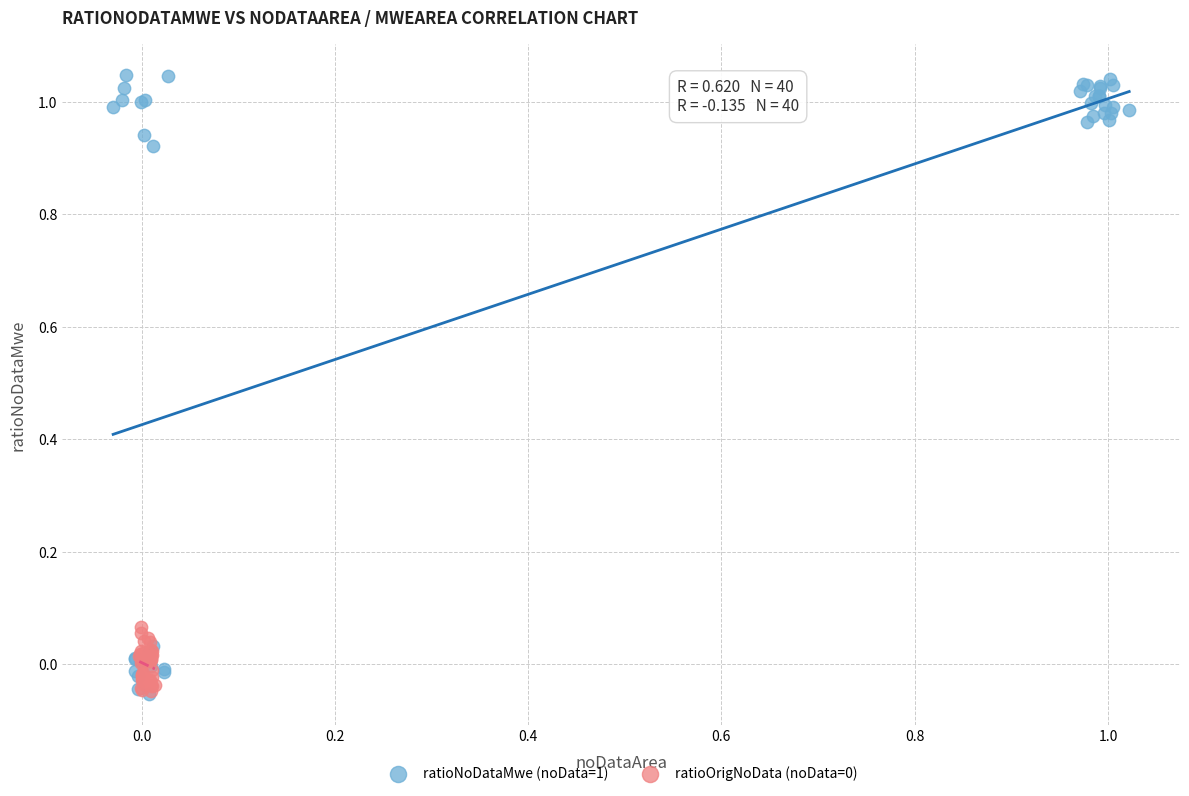

Which series has the largest Y range (max minus min)?

ratioNoDataMwe (noData=1)